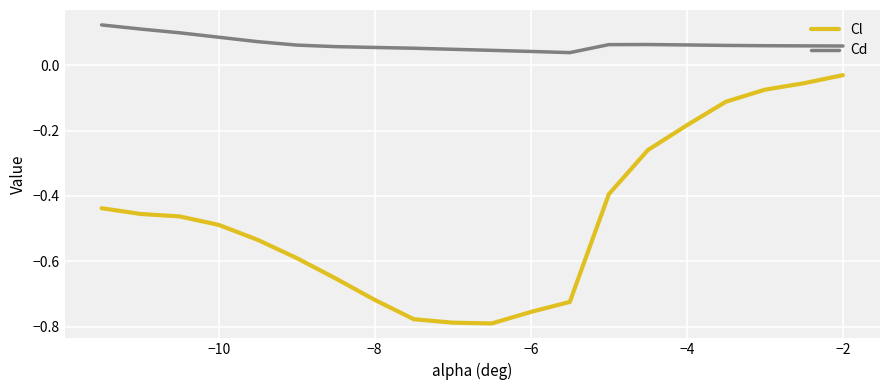

What is the difference between the maximum and minimum values in the Cl series?

0.8